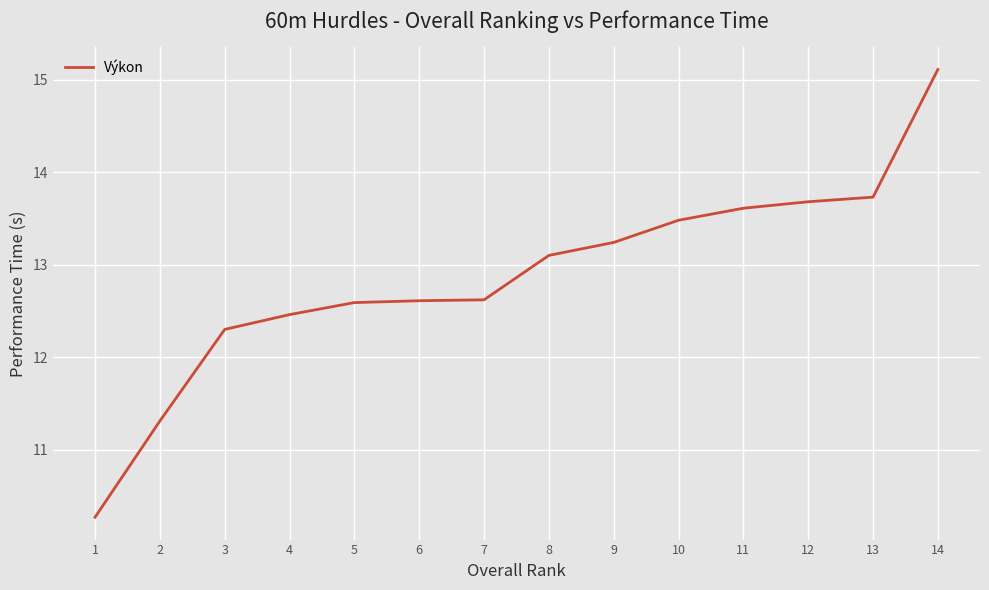

Is it true that the value at 9 is 7.0?

False